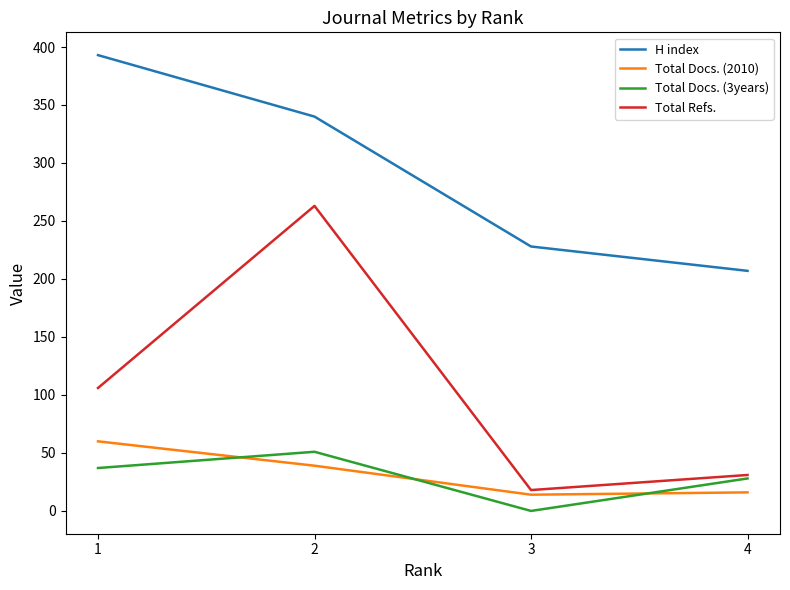

True or false: Total Refs. and H index intersect in this chart.

False